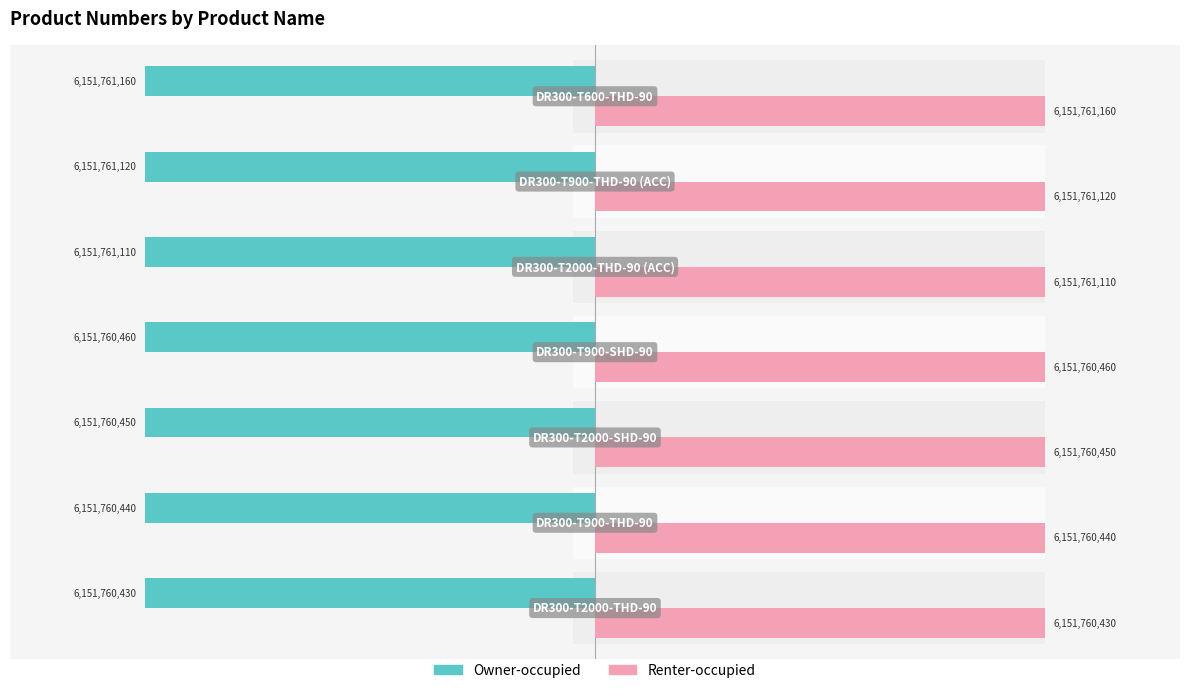

The Renter-occupied series shows 4283172773 at −4. True or false?

False